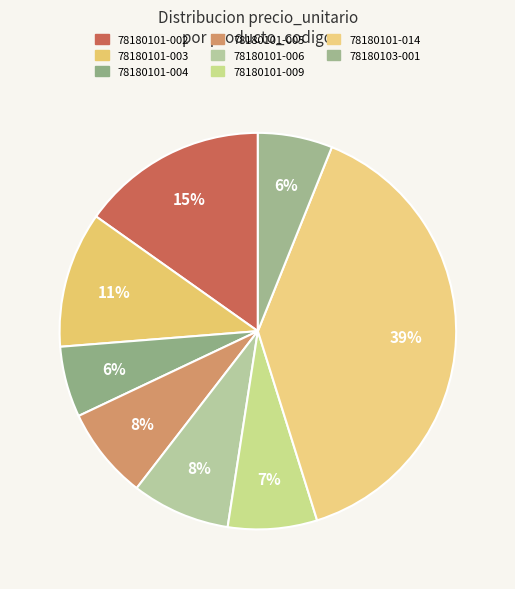

To the nearest percent, what percentage of the pie is 78180101-004?

6%